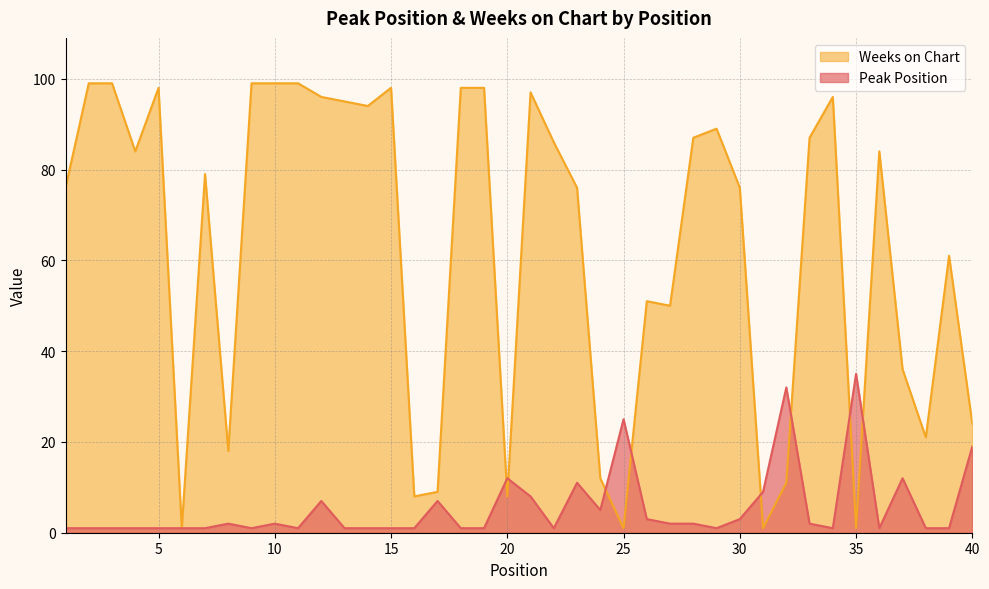

How many series are shown in this chart?

2